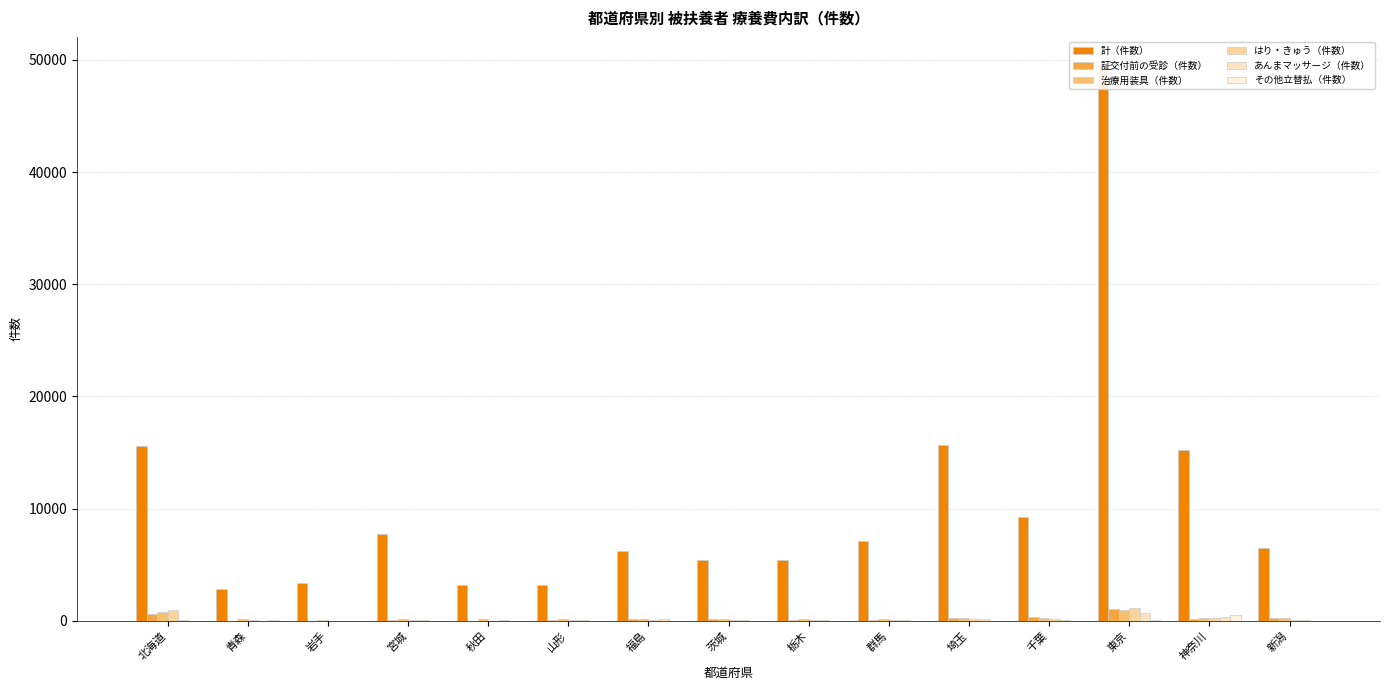

What is the label of the 6th bar from the right?

群馬